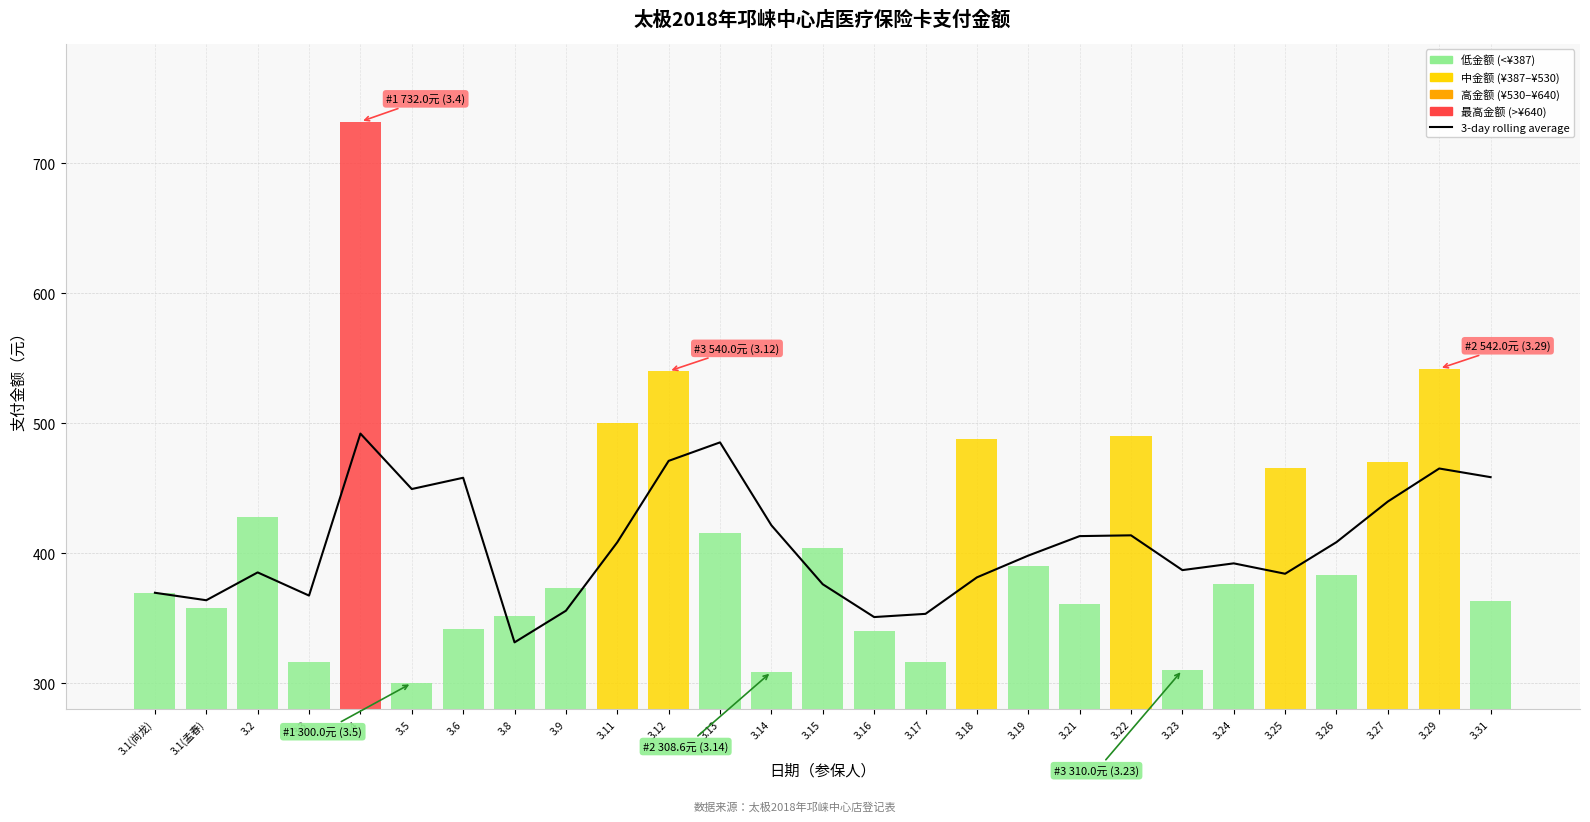

What is the difference between the values at 3.26 and 3.1(孟春)?

44.7